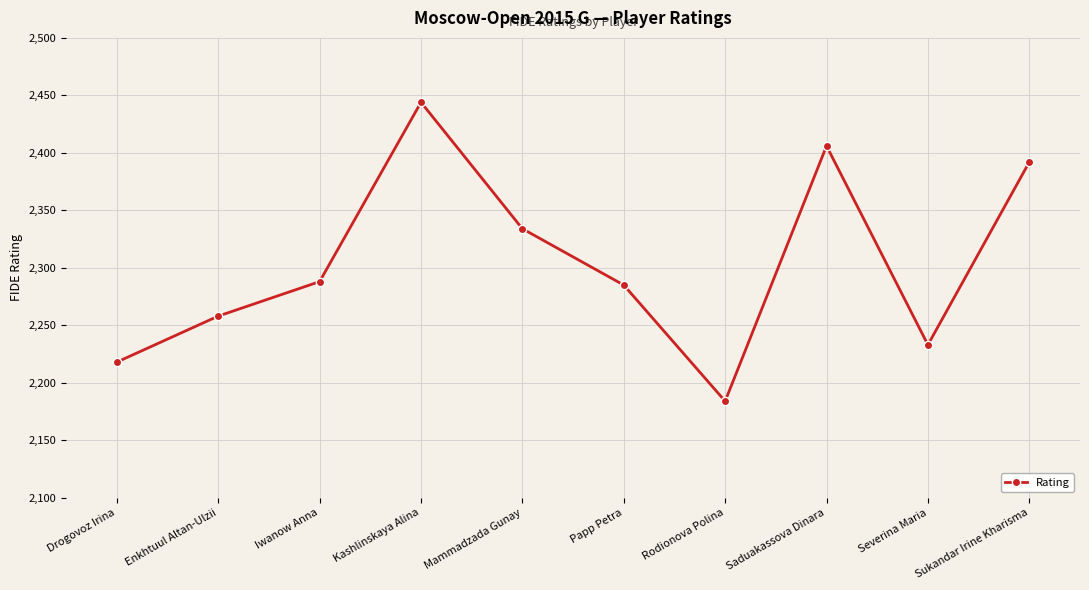

What is the difference between the second highest and minimum values?

222